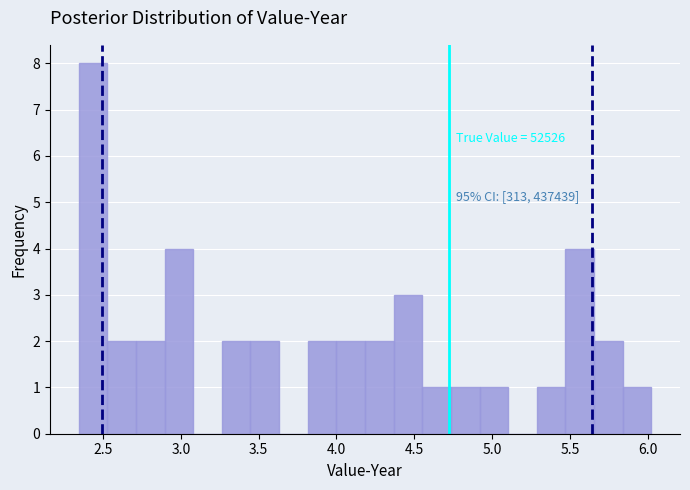

Around what value on the x-axis is the tallest bar? Give the approximate position of its centre, as read against the axis.

2.45